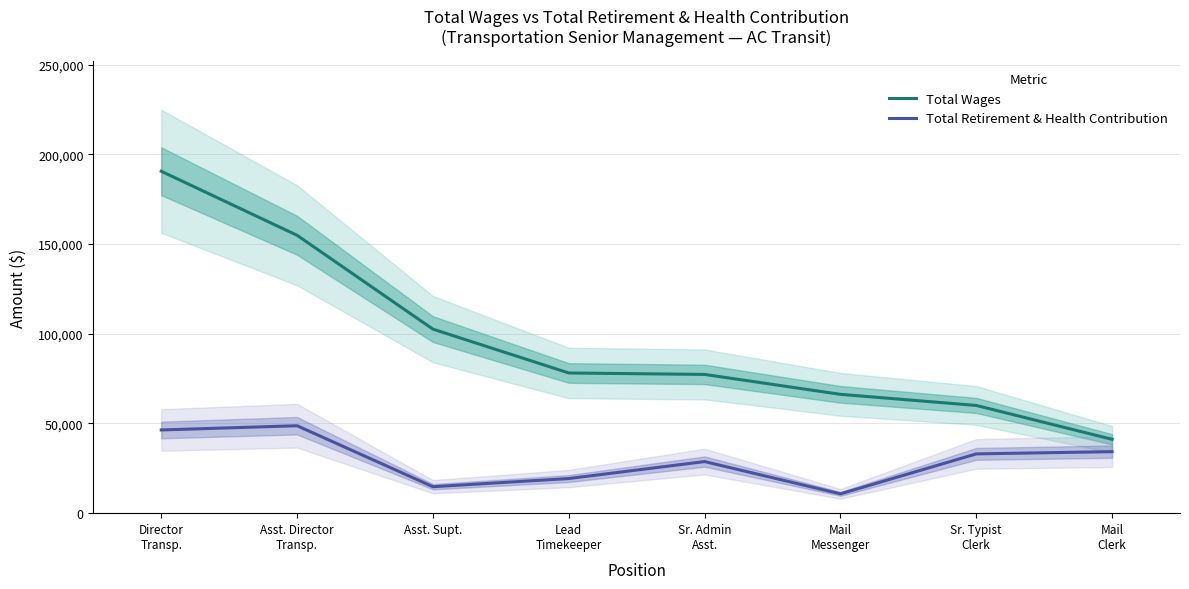

Rank the series by their average value, from highest to lowest.

Total Wages, Total Retirement & Health Contribution